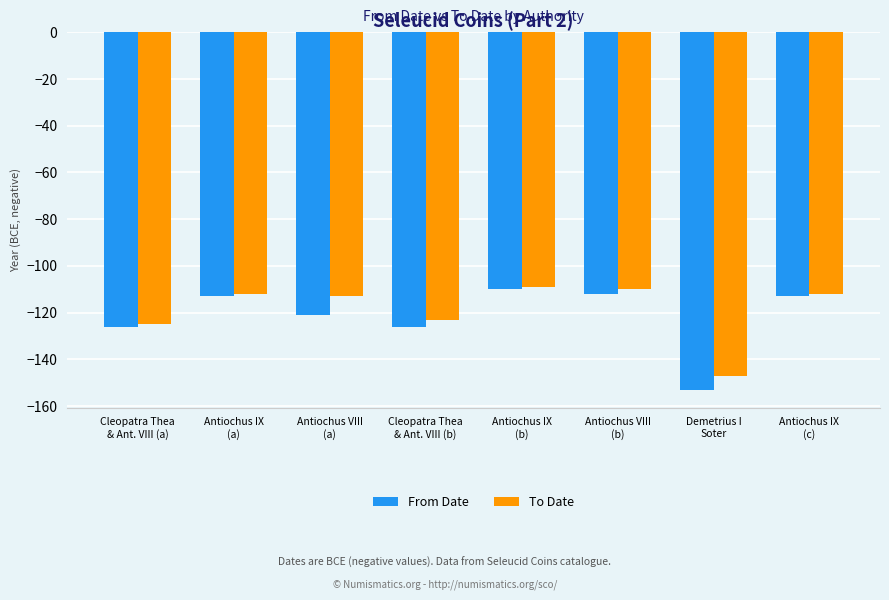

Where is To Date nearest to the value -128?

Cleopatra Thea
& Ant. VIII (a)